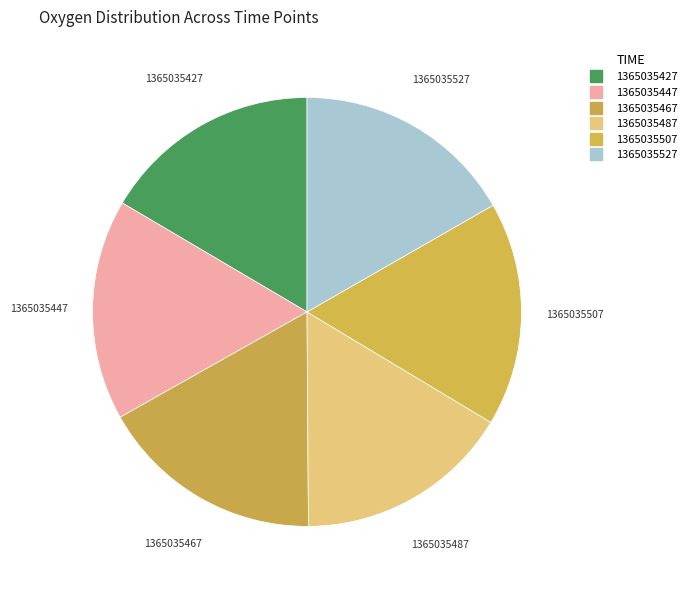

How many slices are in this pie chart?

6